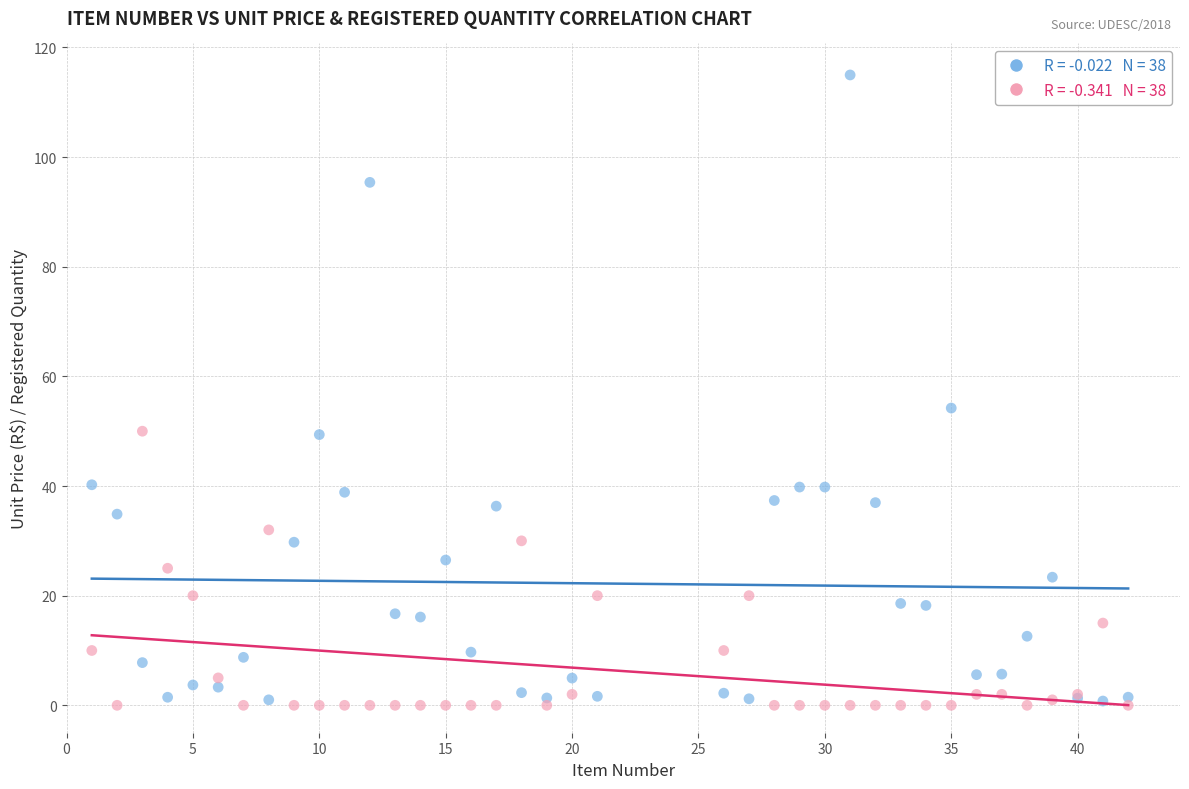

Across all series, what Y value is closest to 57?

54.2